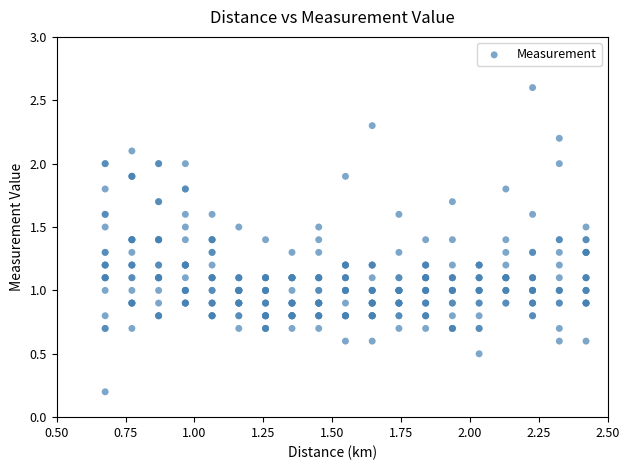

What is the range of X values (max minus min)?

1.8